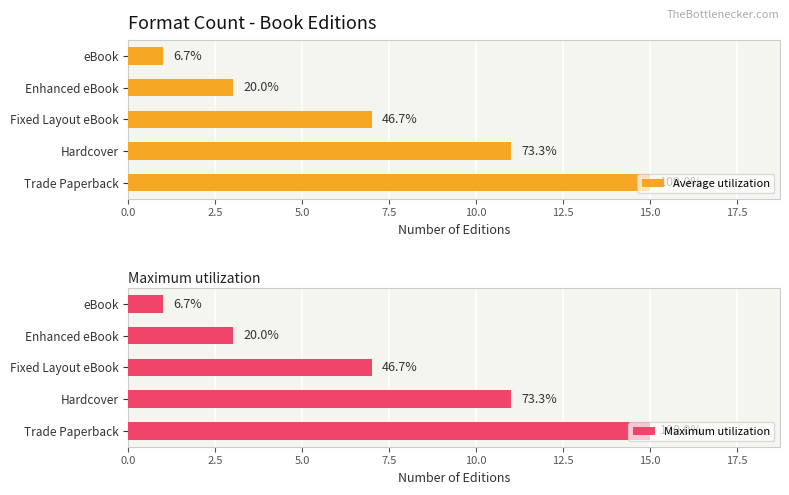

What is the difference between the second highest and minimum values in the Average utilization series?

10